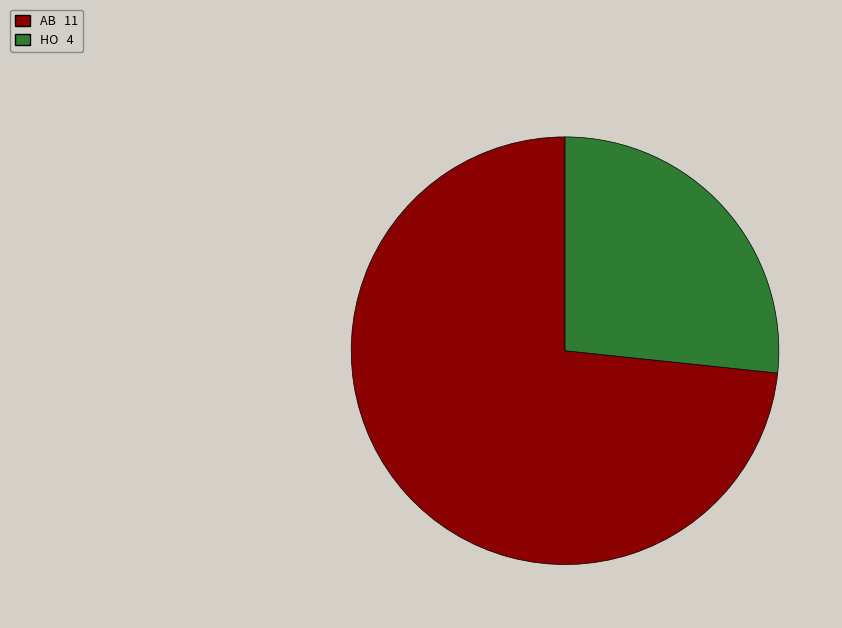

Is HO the majority of the pie?

No